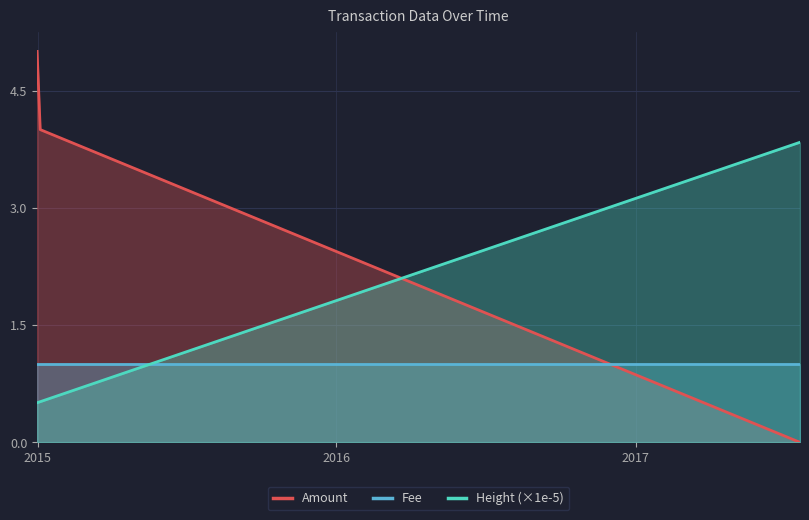

What is the difference between the maximum and minimum values in the Amount series?

5.0